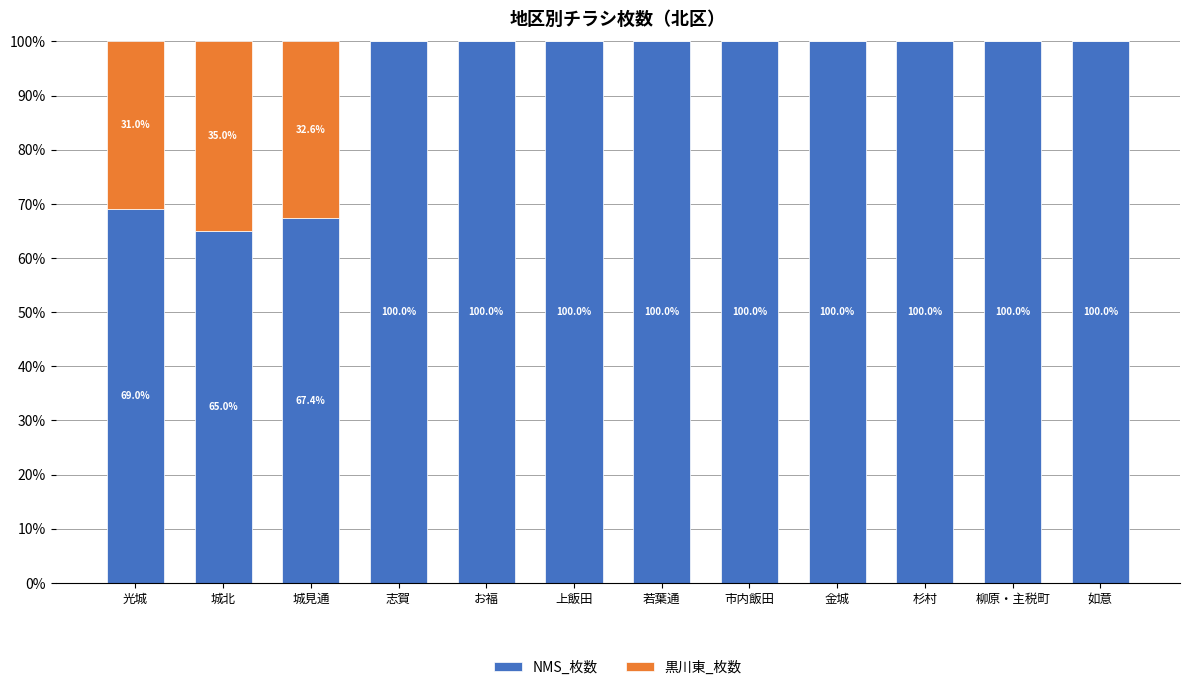

Reading left to right, what are the values for NMS_枚数?

光城=69.0	城北=65.0	城見通=67.4	志賀=100.0	お福=100.0	上飯田=100.0	若葉通=100.0	市内飯田=100.0	金城=100.0	杉村=100.0	柳原・主税町=100.0	如意=100.0